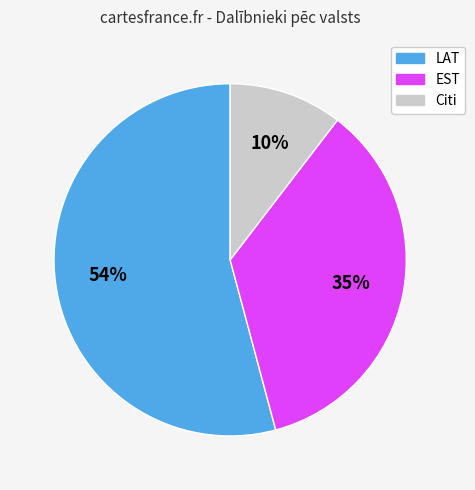

Is there any slice that represents more than half of the pie?

Yes